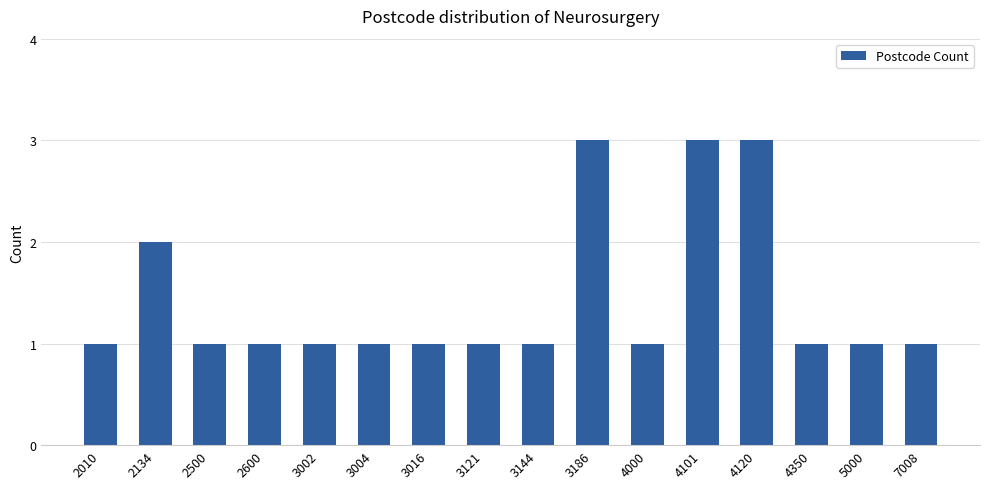

Approximately how many times larger is the value at 3121 compared to 4120?

0.3